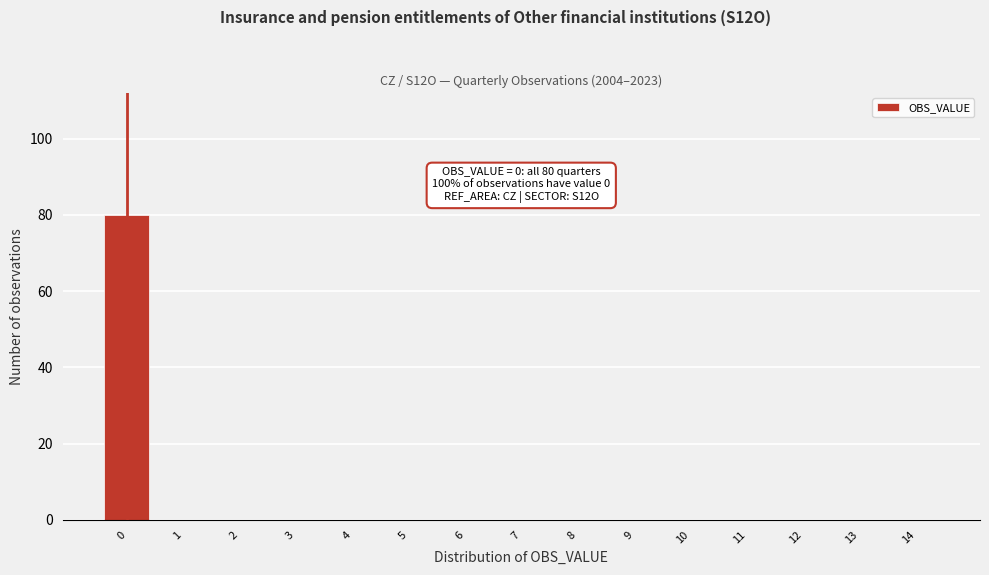

Reading right to left, transcribe all the data shown in this chart.

14=0	13=0	12=0	11=0	10=0	9=0	8=0	7=0	6=0	5=0	4=0	3=0	2=0	1=0	0=80